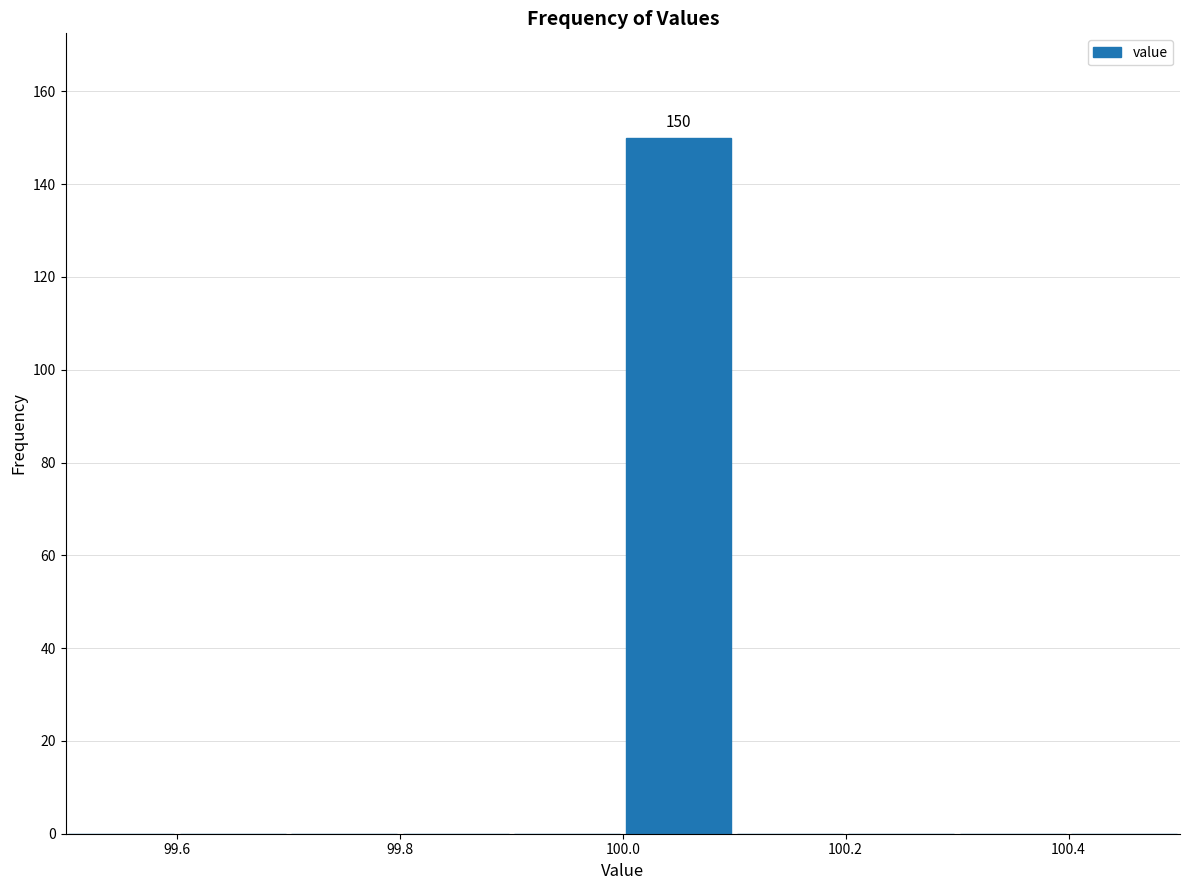

Over which range of the x-axis is the bar tallest?

100.0 to 100.1